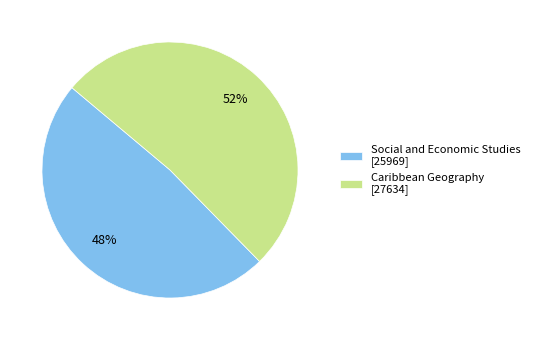

Which category has the biggest portion of the pie?

Caribbean Geography